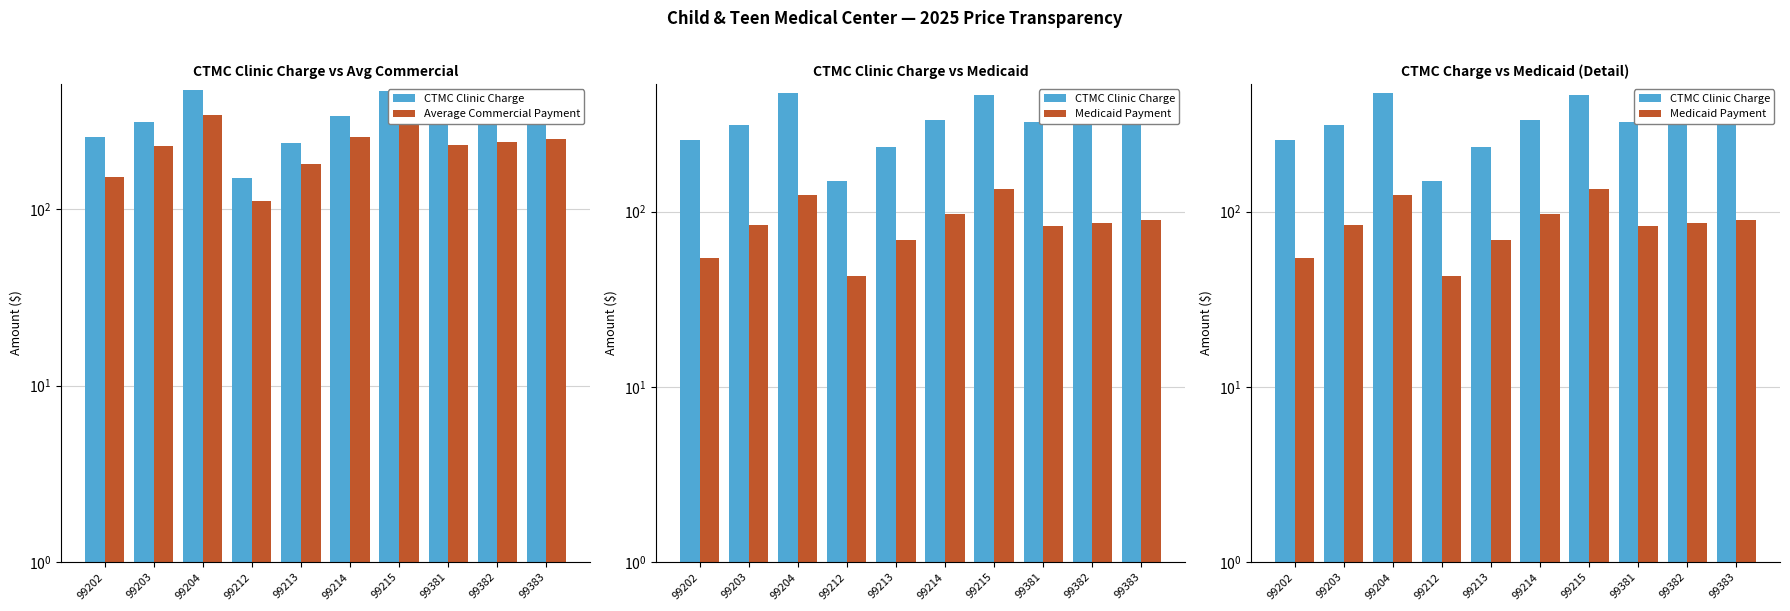

List the labels in order of Medicaid Payment value, smallest first.

99212, 99202, 99213, 99381, 99203, 99382, 99383, 99214, 99204, 99215